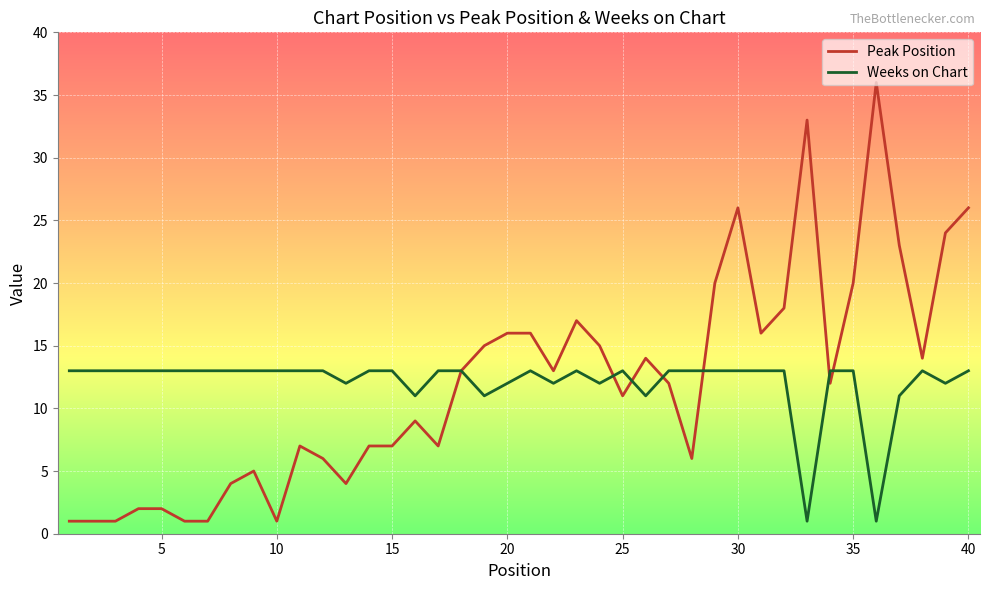

Which series has the largest range (max minus min)?

Peak Position